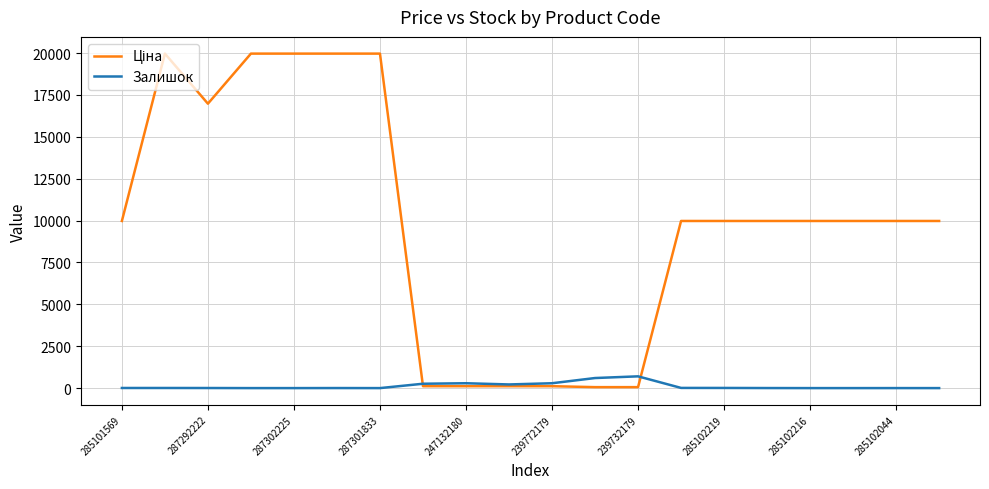

What is the maximum value shown in the chart?

19964.2